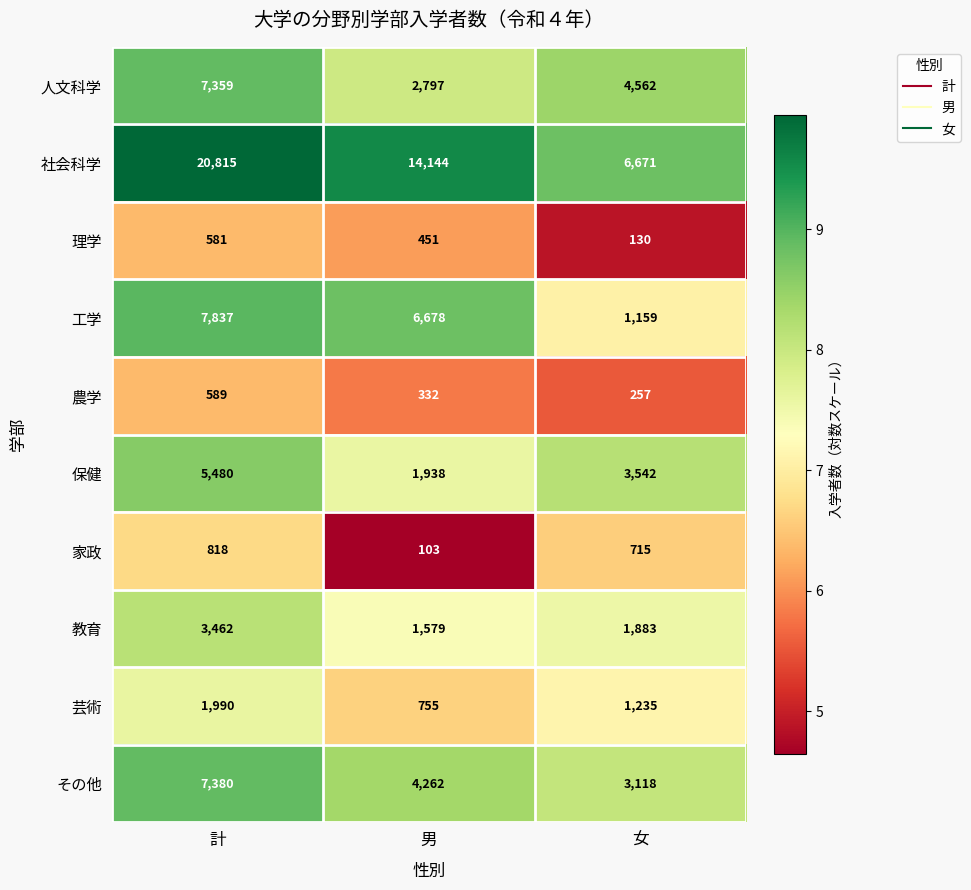

Is it true that 工学 equals 13251 at 計?

False